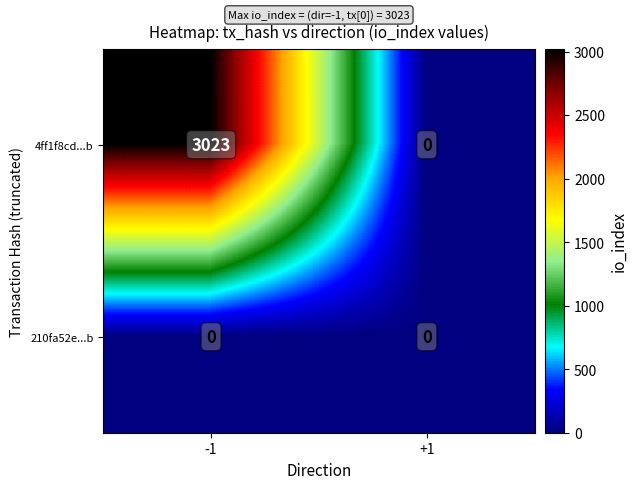

At how many categories does at least one series exceed 820?

1